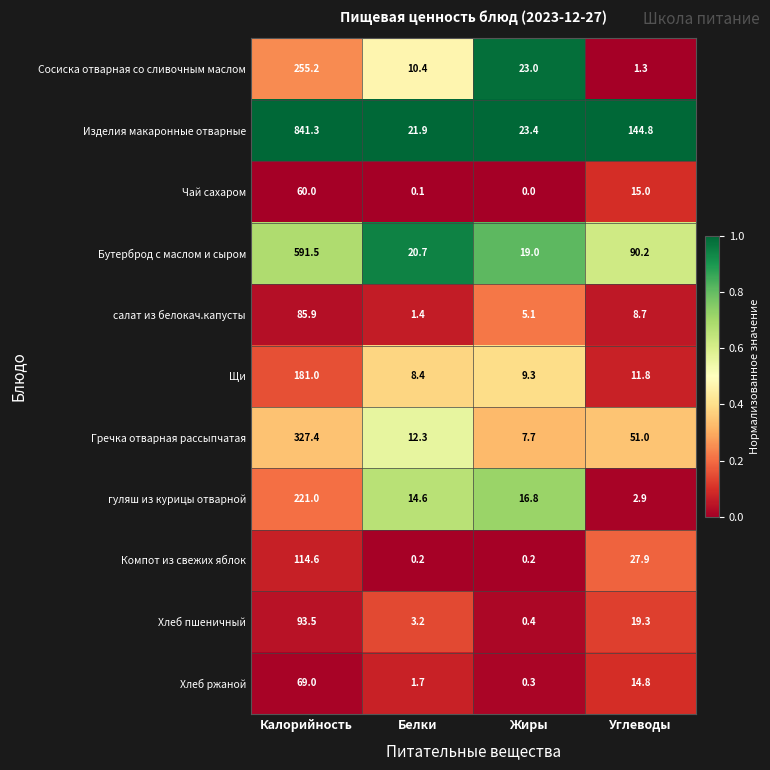

At how many categories does at least one series exceed 0?

4